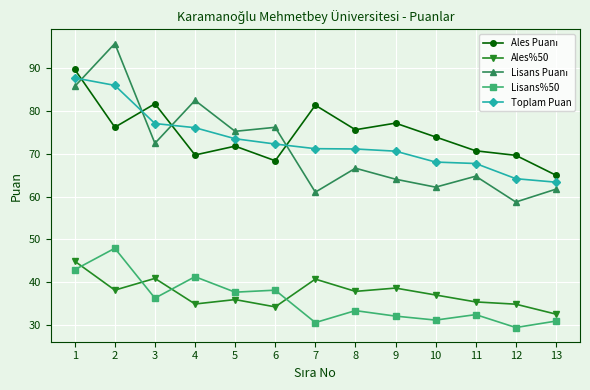

At which category does the chart reach its peak across all series?

2